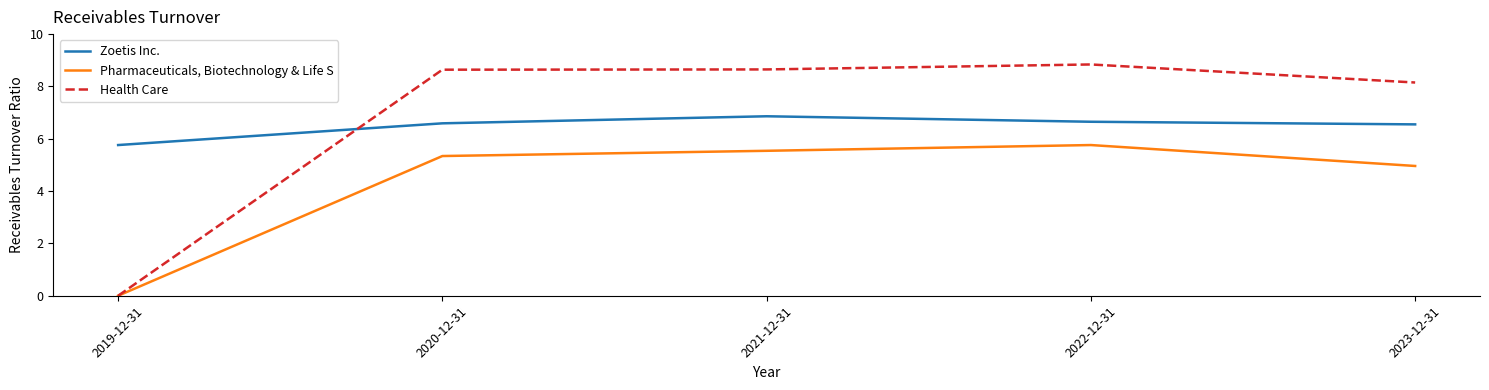

Where is Zoetis Inc. nearest to the value 6?

2019-12-31